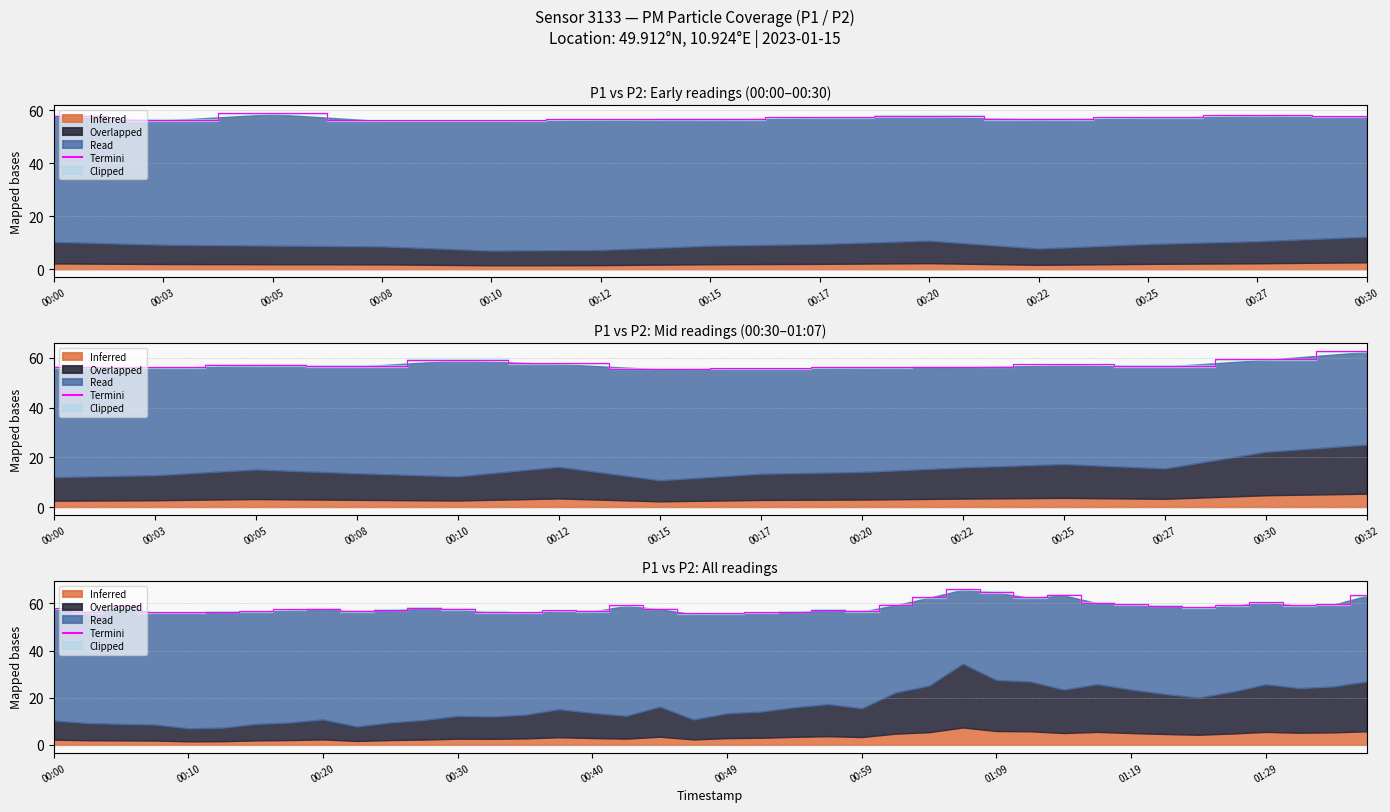

What is the difference between the maximum and second lowest values?

10.2